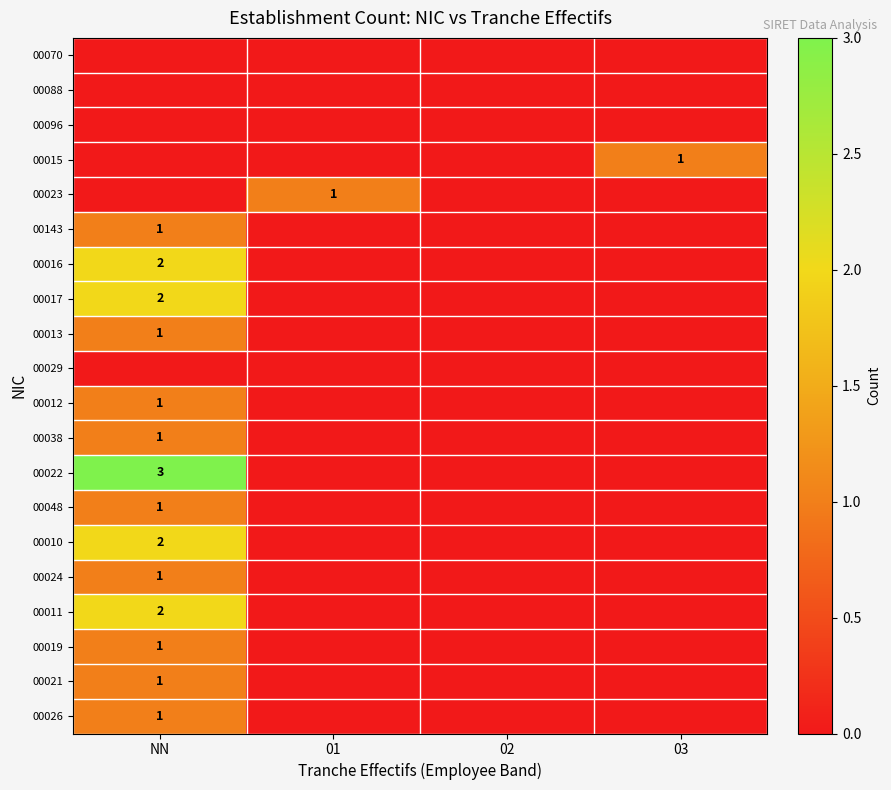

The 00026 series shows 1 at NN. True or false?

True